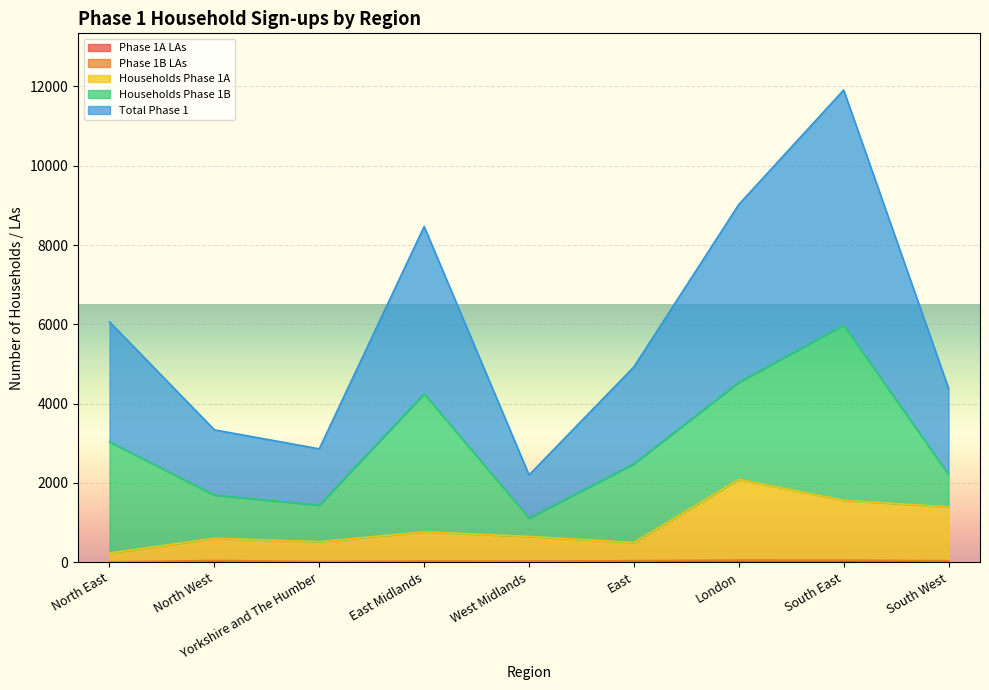

The value of Phase 1A LAs at South East is 12. True or false?

False